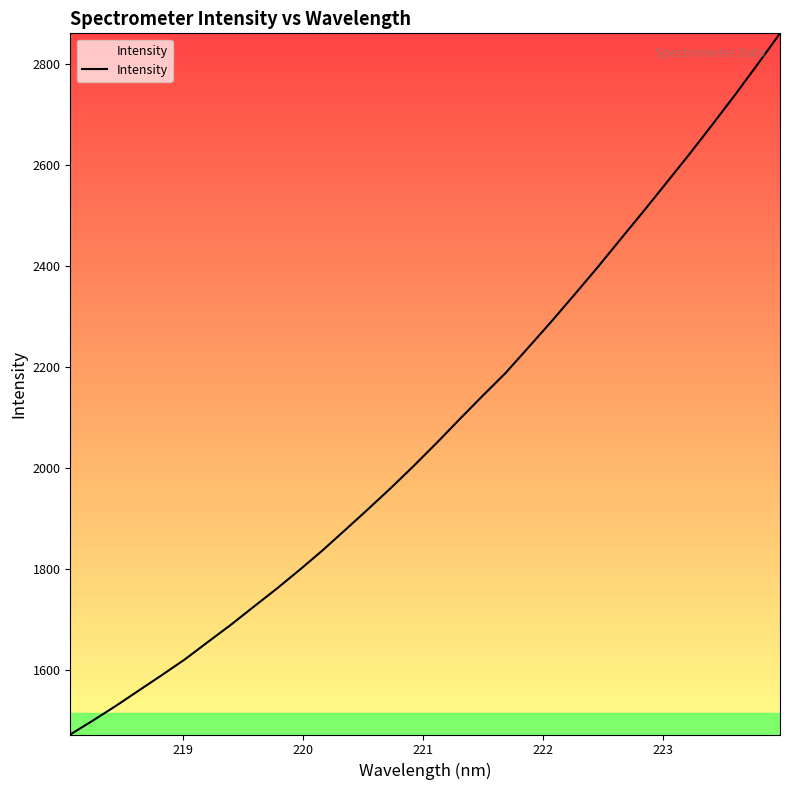

Does the chart have visible grid lines?

No